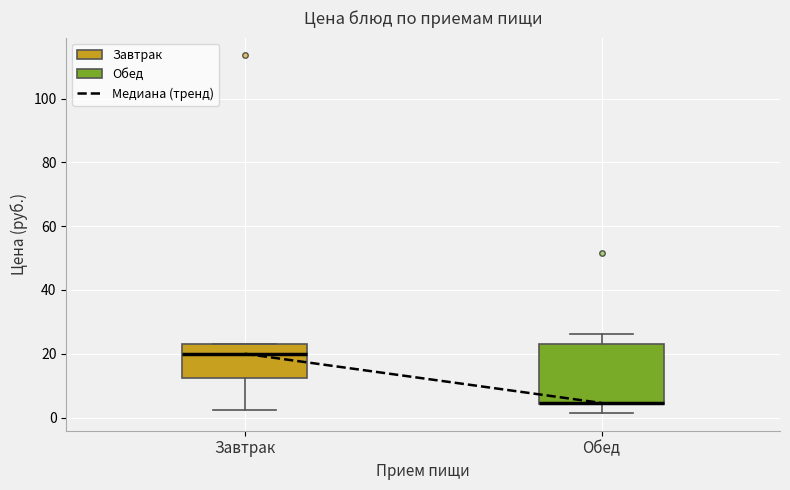

Reading left to right, read every box against the y-axis: the position of its median line, the range the box covers, and the ends of its whiskers. The values are not printed on the chart, so give them approximately, as read against the axis.

Завтрак: median 20, box 12 to 24, whiskers 2 to 24
Обед: median 4 (drawn on the box's lower edge), box 4 to 22, whiskers 2 to 26